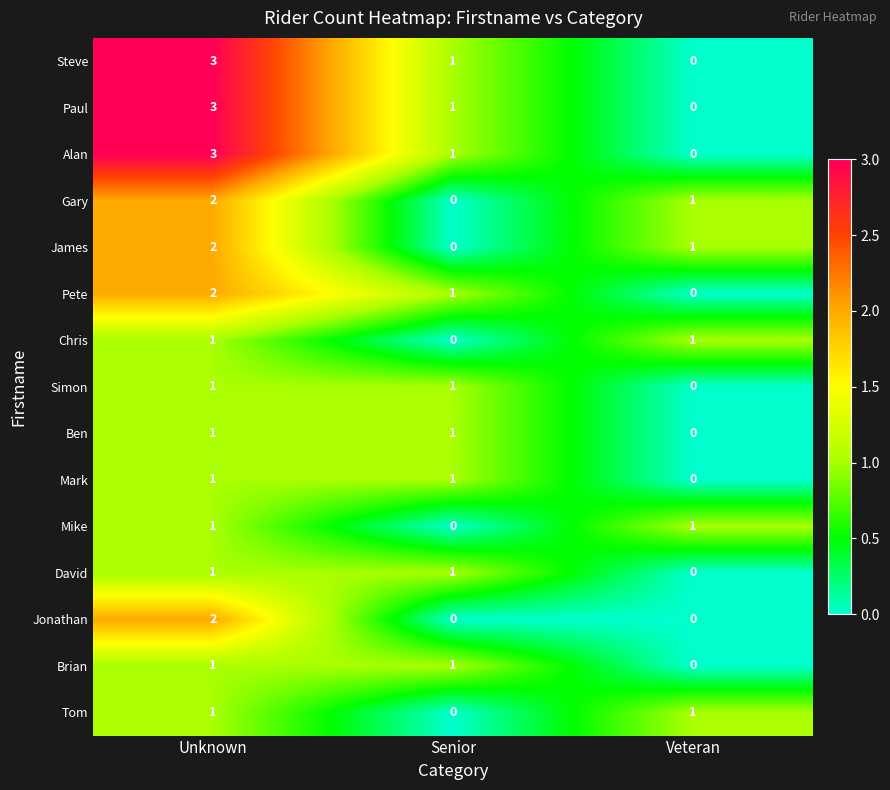

List the labels in order of Paul value, smallest first.

Veteran, Senior, Unknown